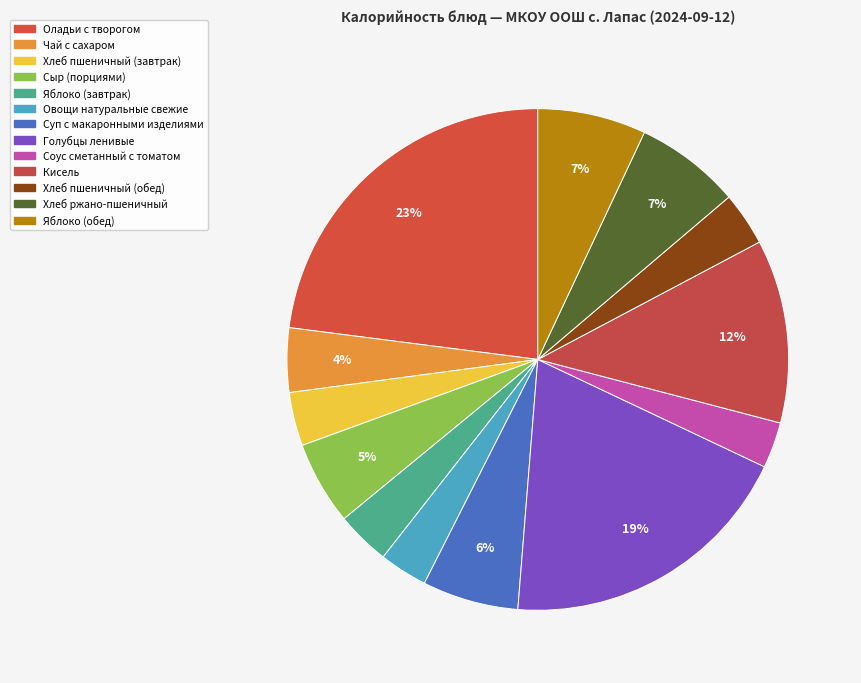

Count the number of slices in the pie.

13